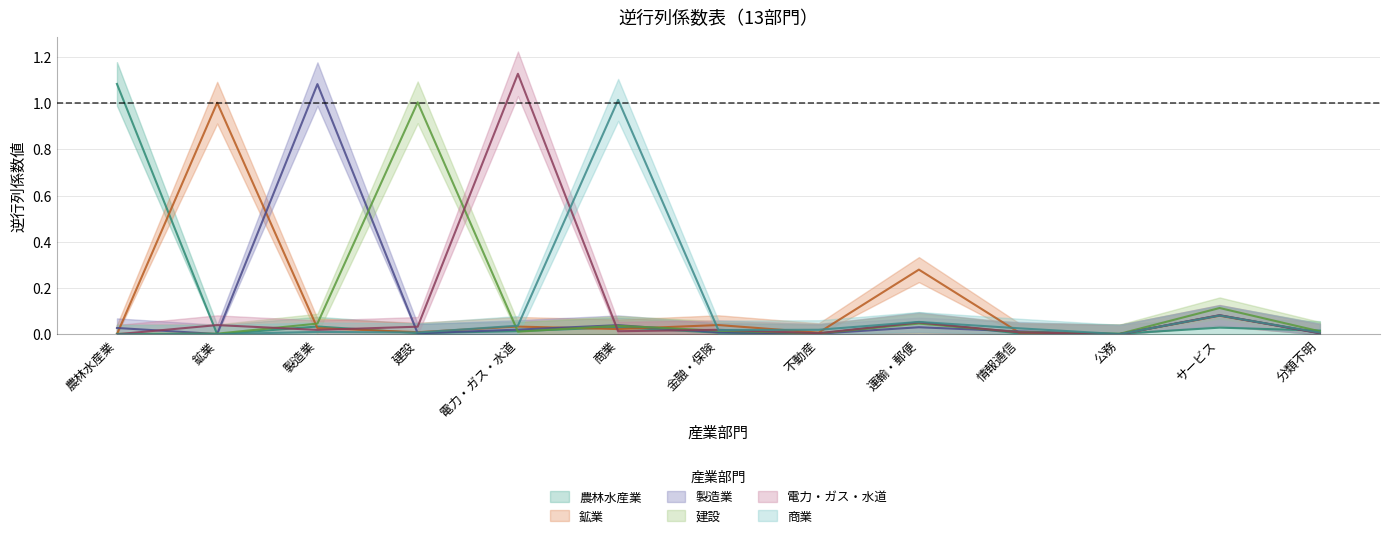

The value of 電力・ガス・水道 at 建設 is 0.0. True or false?

True